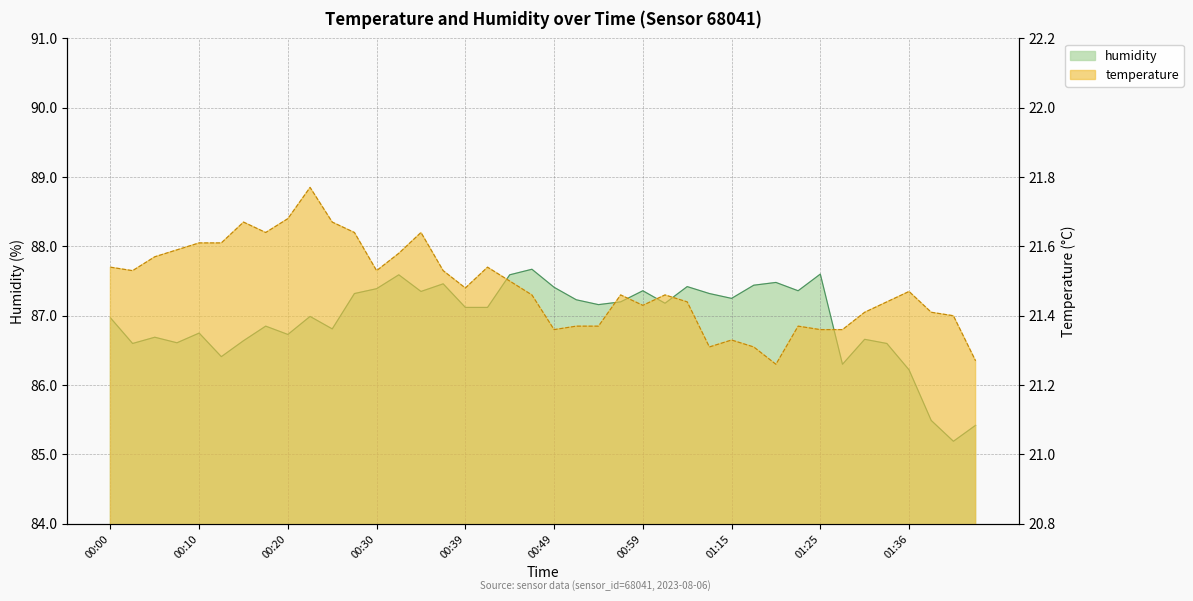

What are all the series names shown in the legend?

temperature, humidity